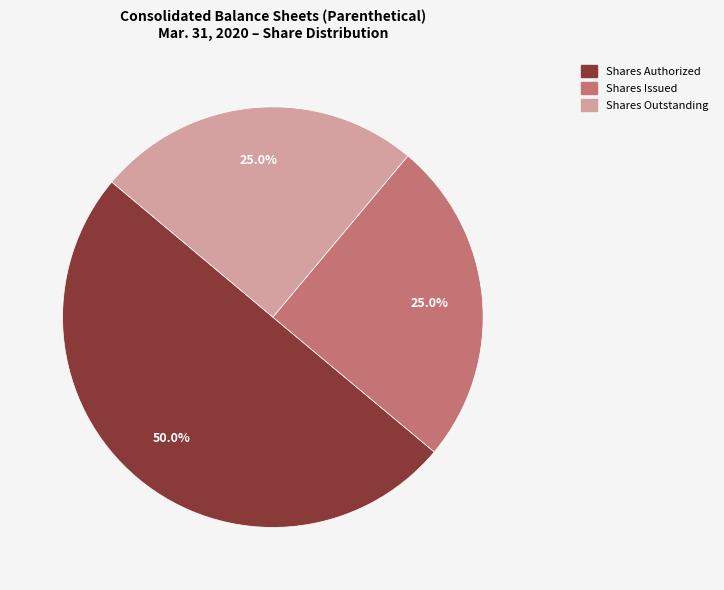

Count the number of slices in the pie.

3